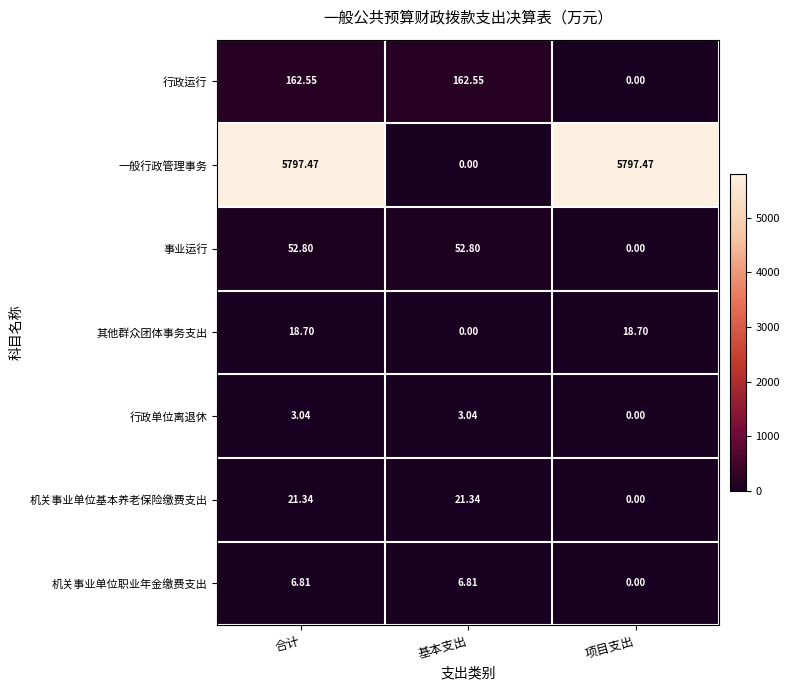

Is the value of 其他群众团体事务支出 at 合计 greater than the value of 机关事业单位基本养老保险缴费支出 at 基本支出?

No